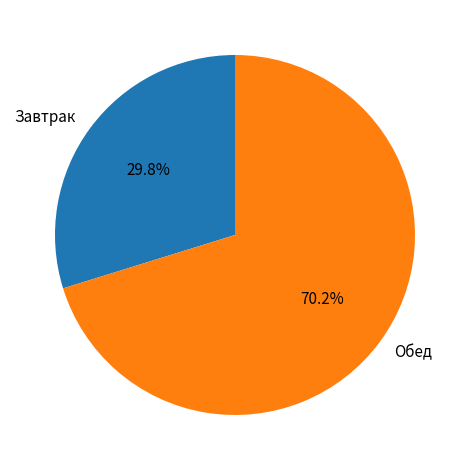

Is Завтрак the majority of the pie?

No